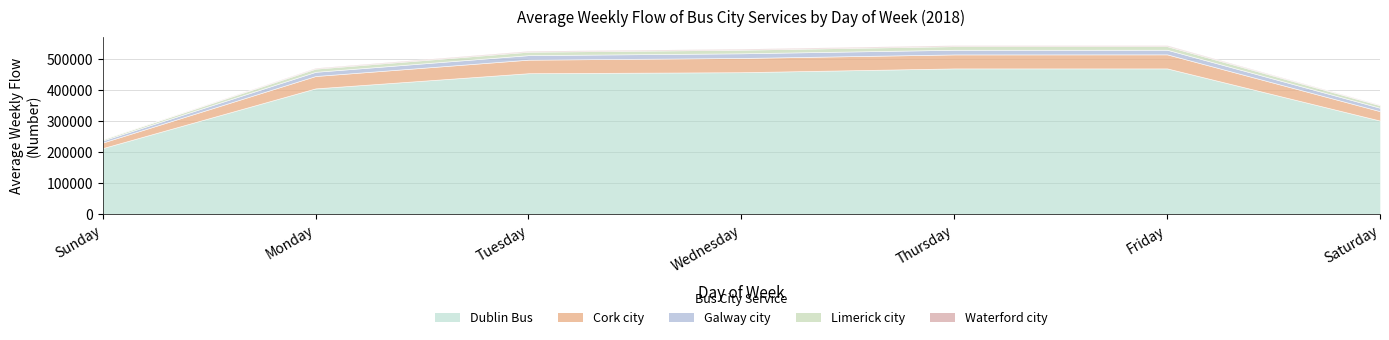

Rank the categories by Limerick city value from lowest to highest.

Sunday, Saturday, Monday, Tuesday, Friday, Wednesday, Thursday